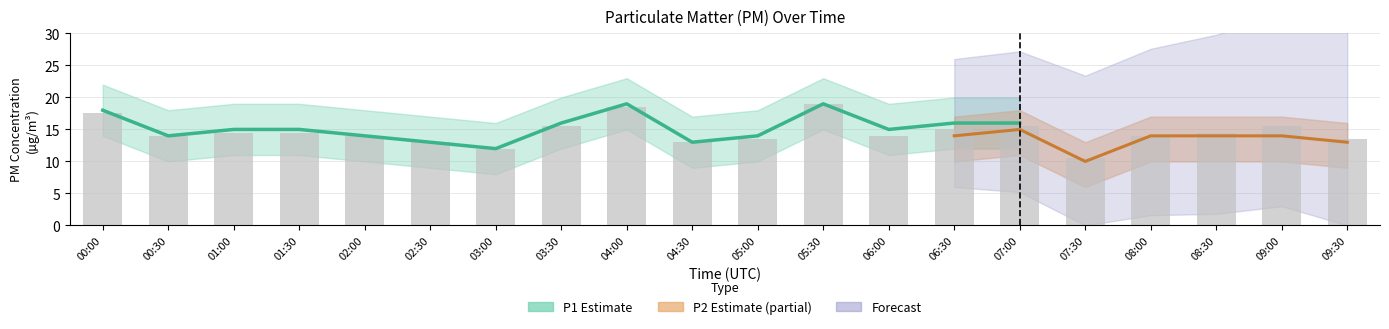

Which category has the highest value across all series?

04:00